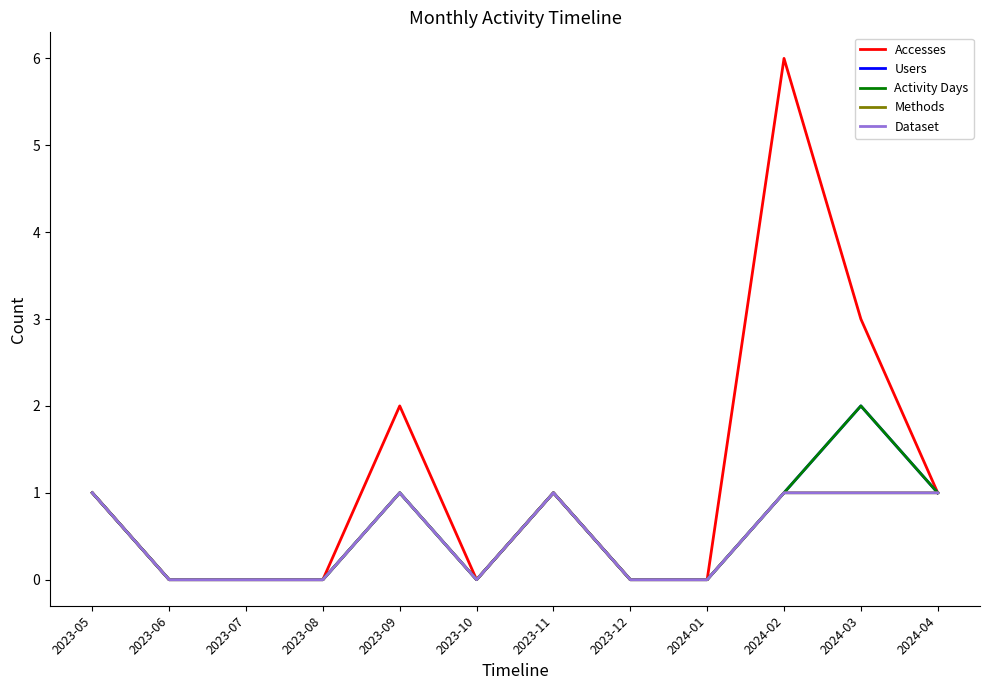

Count the Dataset values in the range 0 to 1.

12